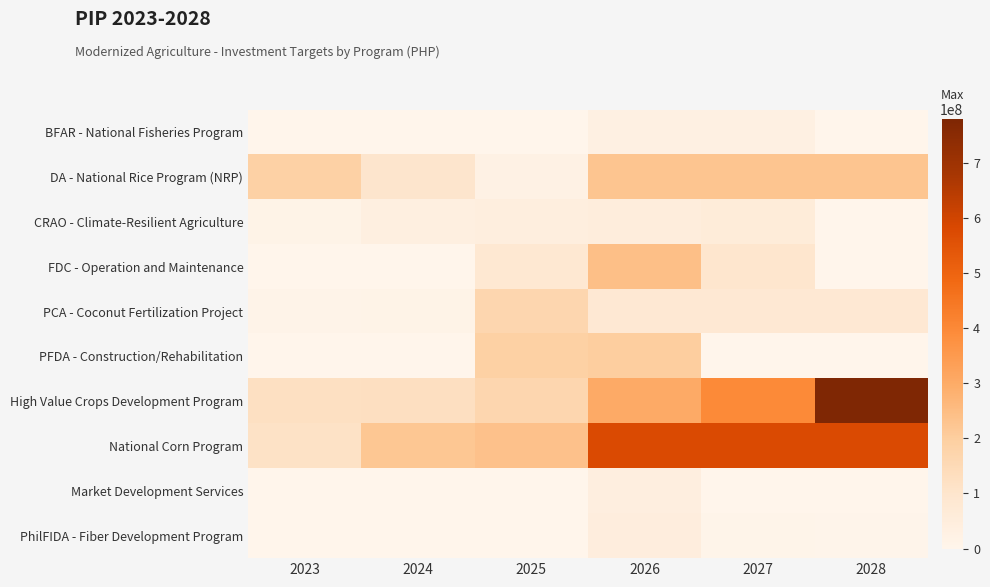

At how many categories does at least one series exceed 606767461?

1